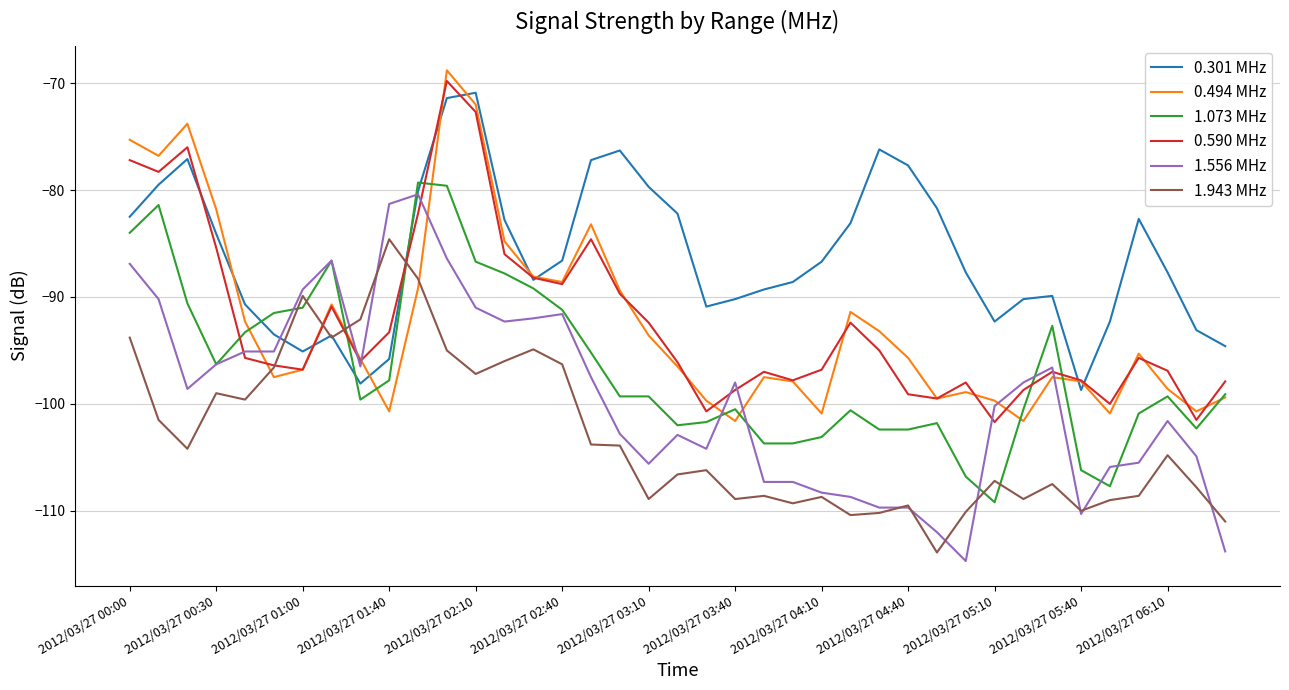

What is the highest value of the 1.943 MHz series?

-84.6